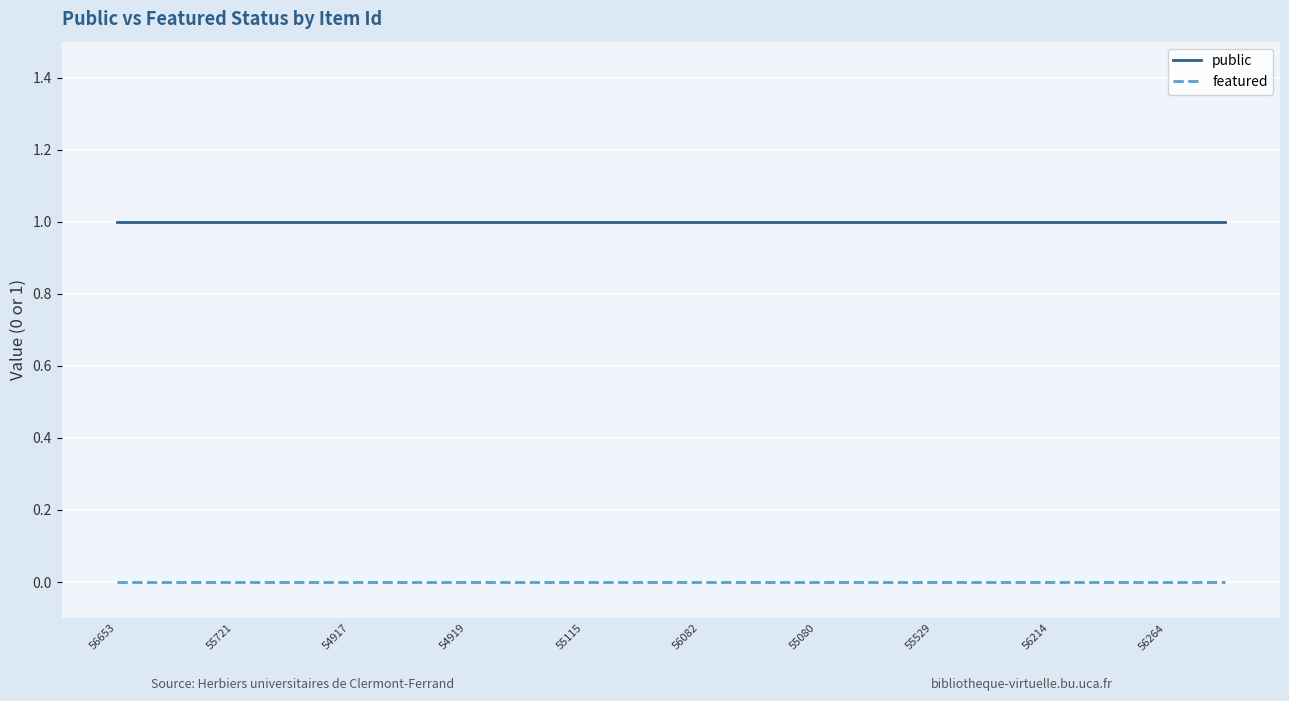

Is this an area chart (filled region under the line)?

No